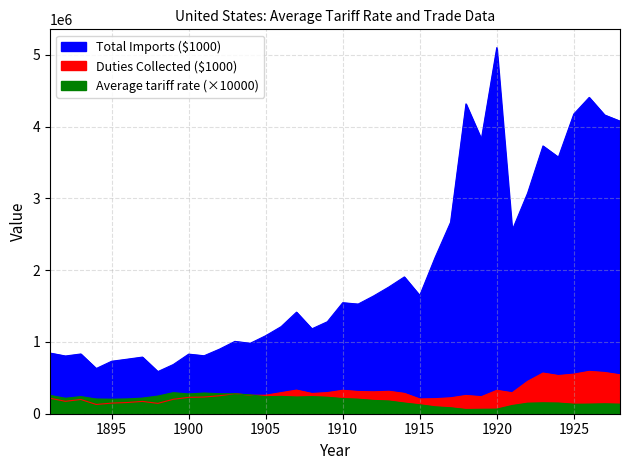

Which series has the widest spread of values?

Total Imports ($1000)